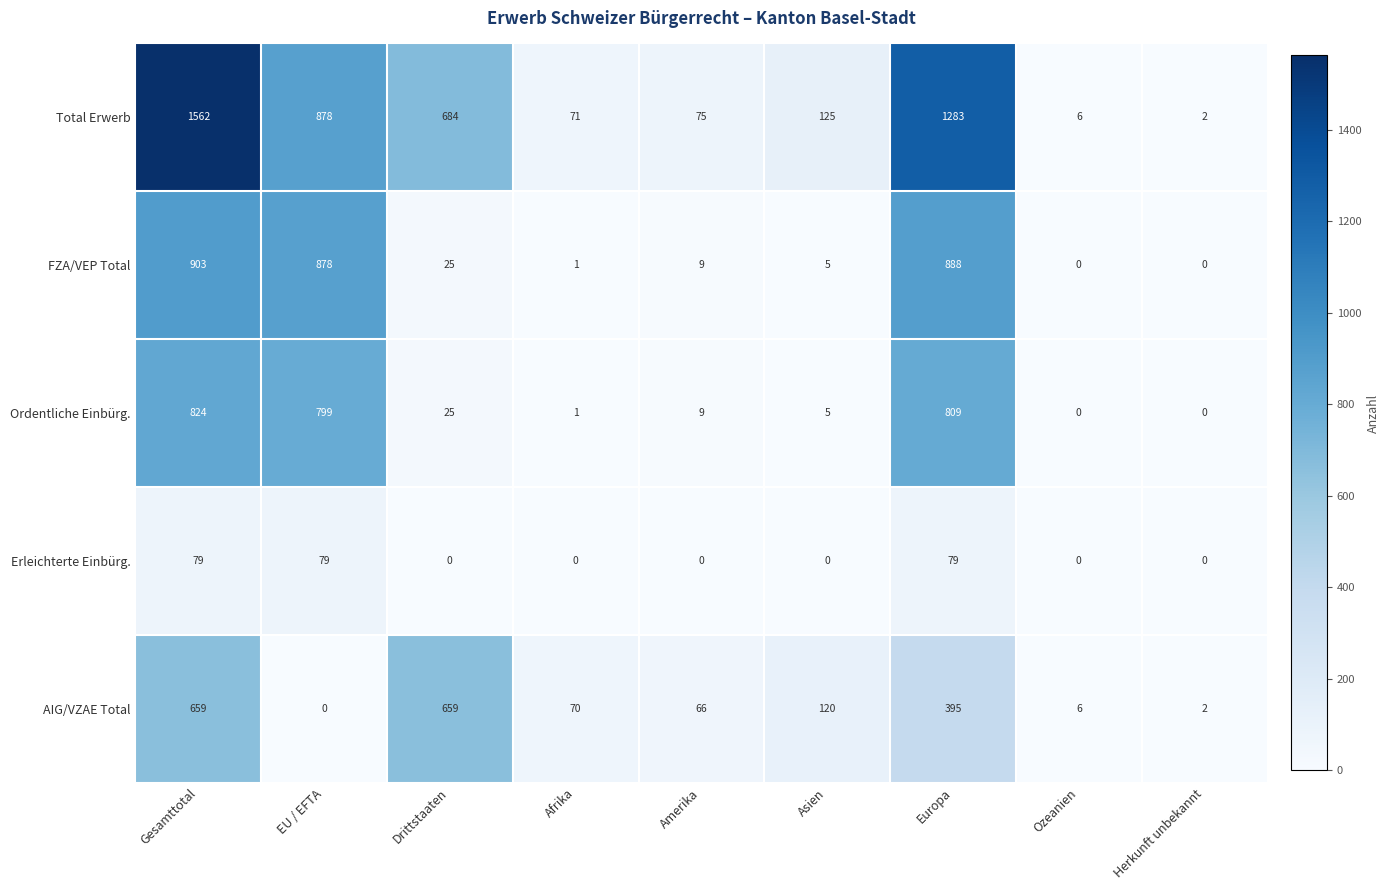

The value of Ordentliche Einbürg. at Amerika is 14. True or false?

False